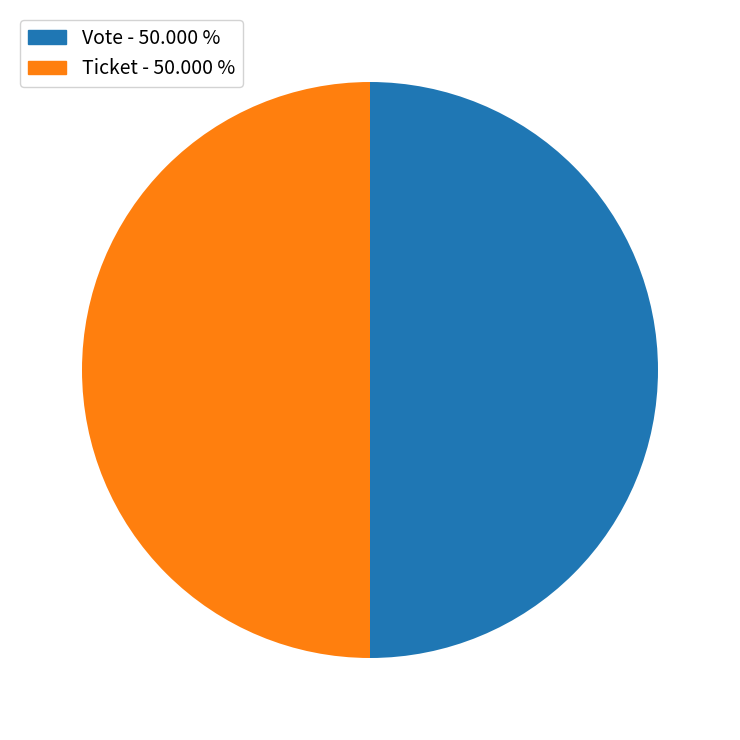

The Vote slice represents 99% of the pie. True or false?

False